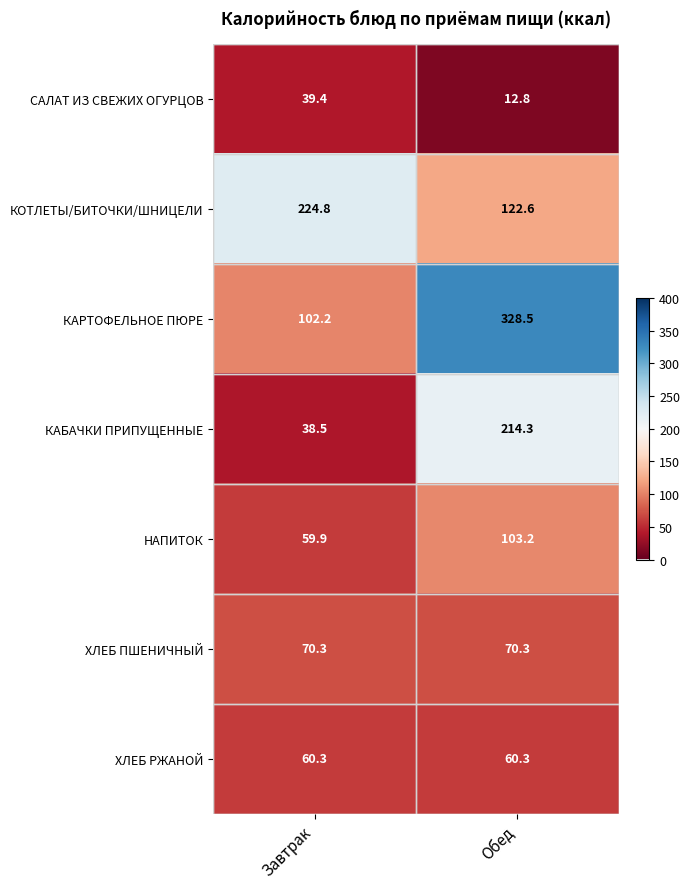

List the labels in order of САЛАТ ИЗ СВЕЖИХ ОГУРЦОВ value, largest first.

Завтрак, Обед